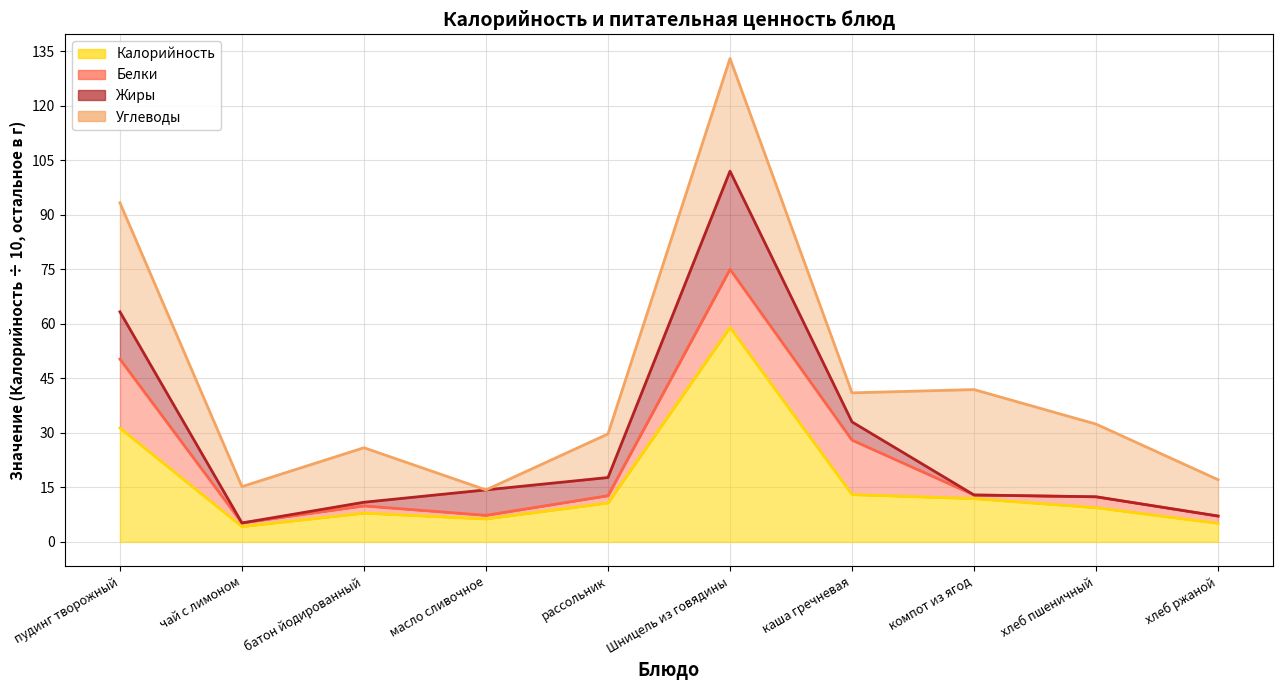

What is the label of the 6th point from the right?

рассольник